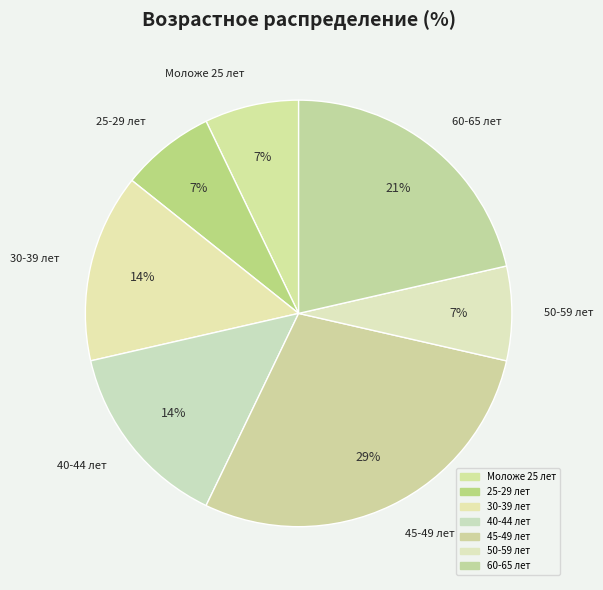

To the nearest percent, what percentage of the pie is 25-29 лет?

7%